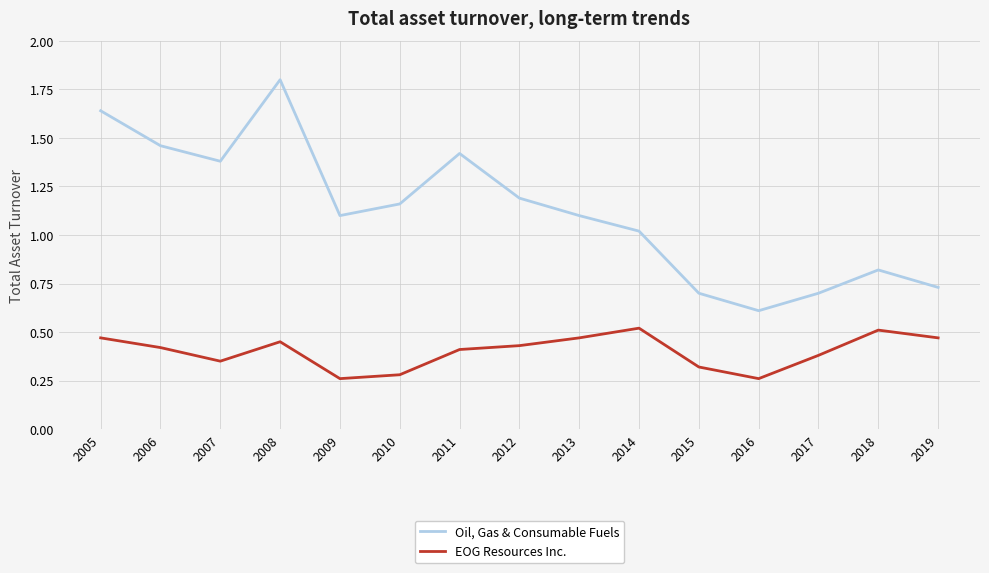

What is the difference between the maximum and second lowest values in the Oil, Gas & Consumable Fuels series?

1.1